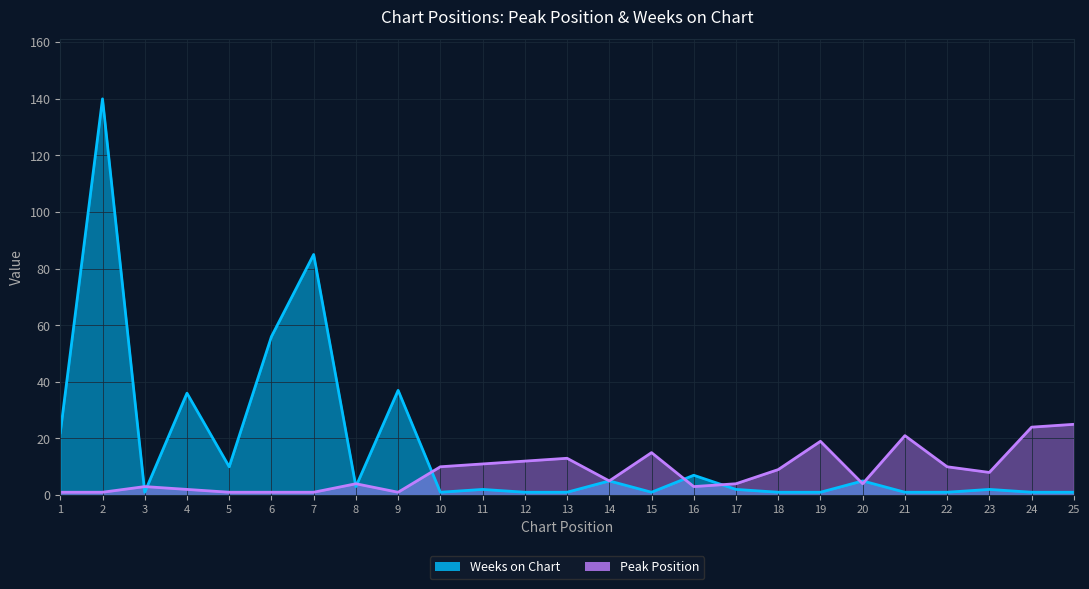

What is the spread (max minus min) of values at 21?

20